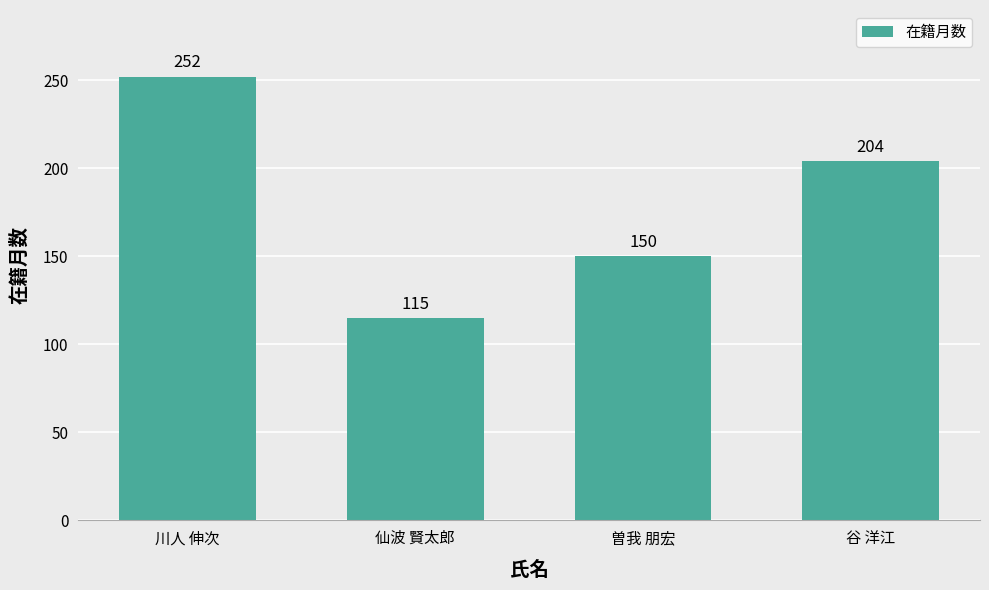

Reading left to right, what are all the values shown in this chart?

252	115	150	204